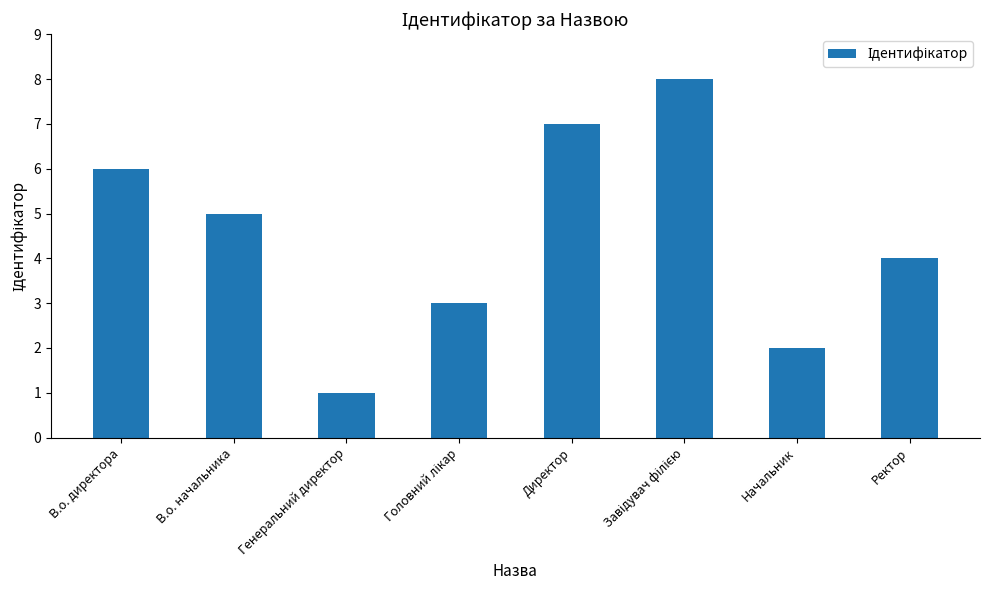

The chart shows a value of 8 at В.о. начальника. True or false?

False